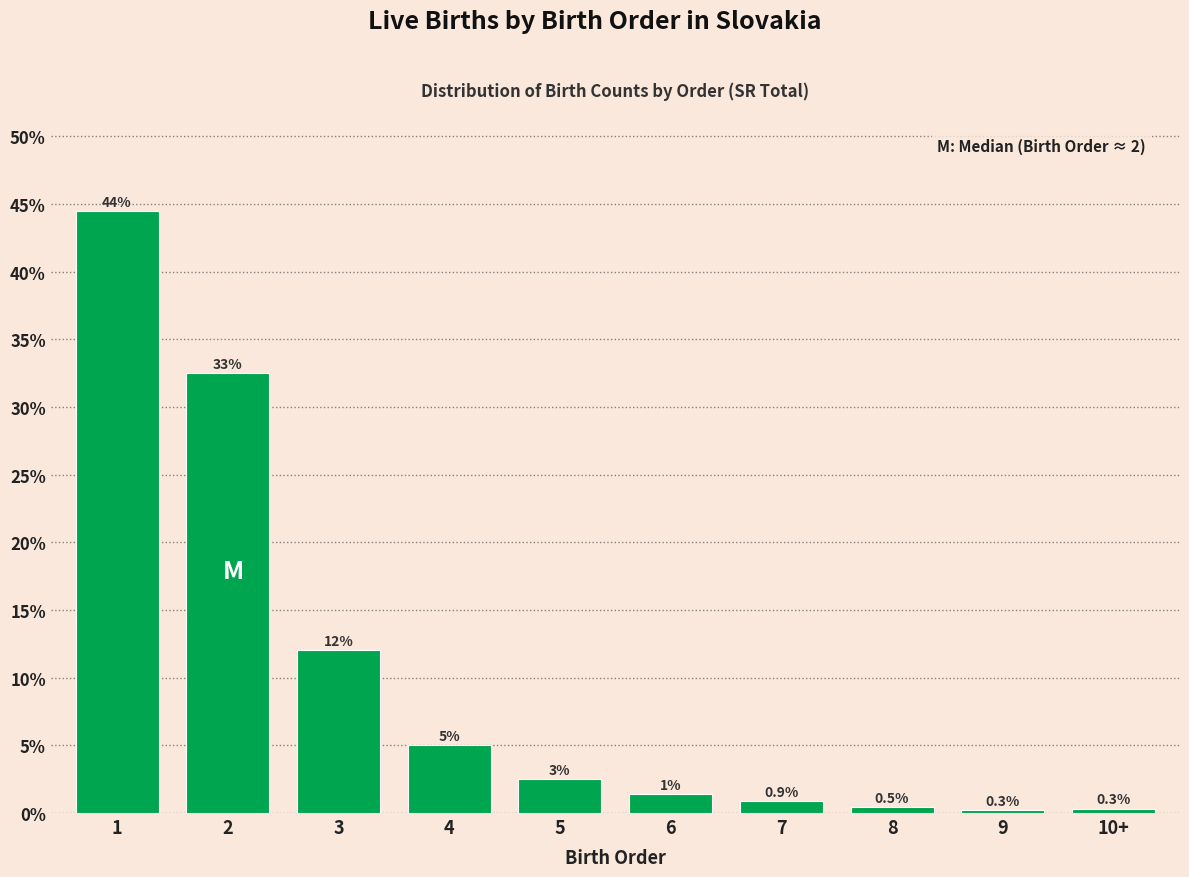

At which category does the chart reach its minimum across all series?

9